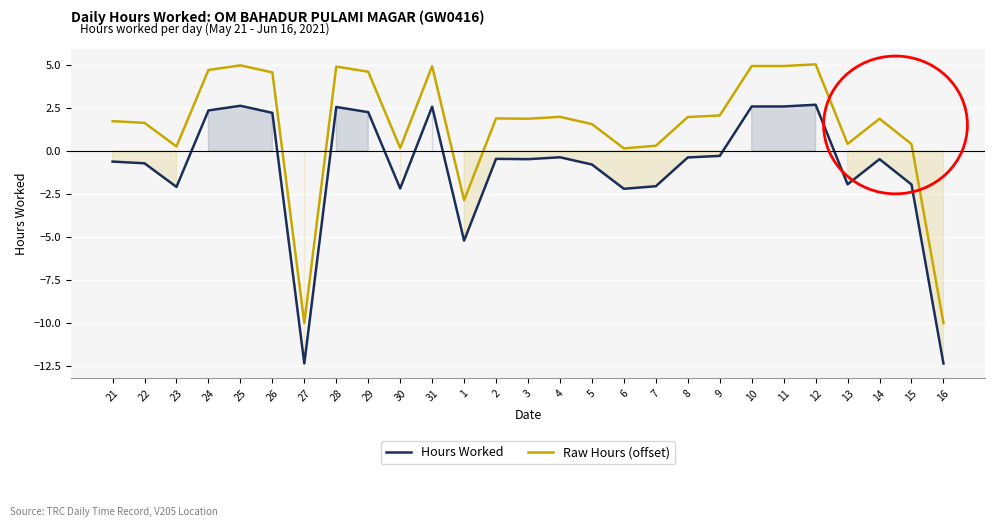

How many data points in Raw Hours (offset) are less than 1?

9